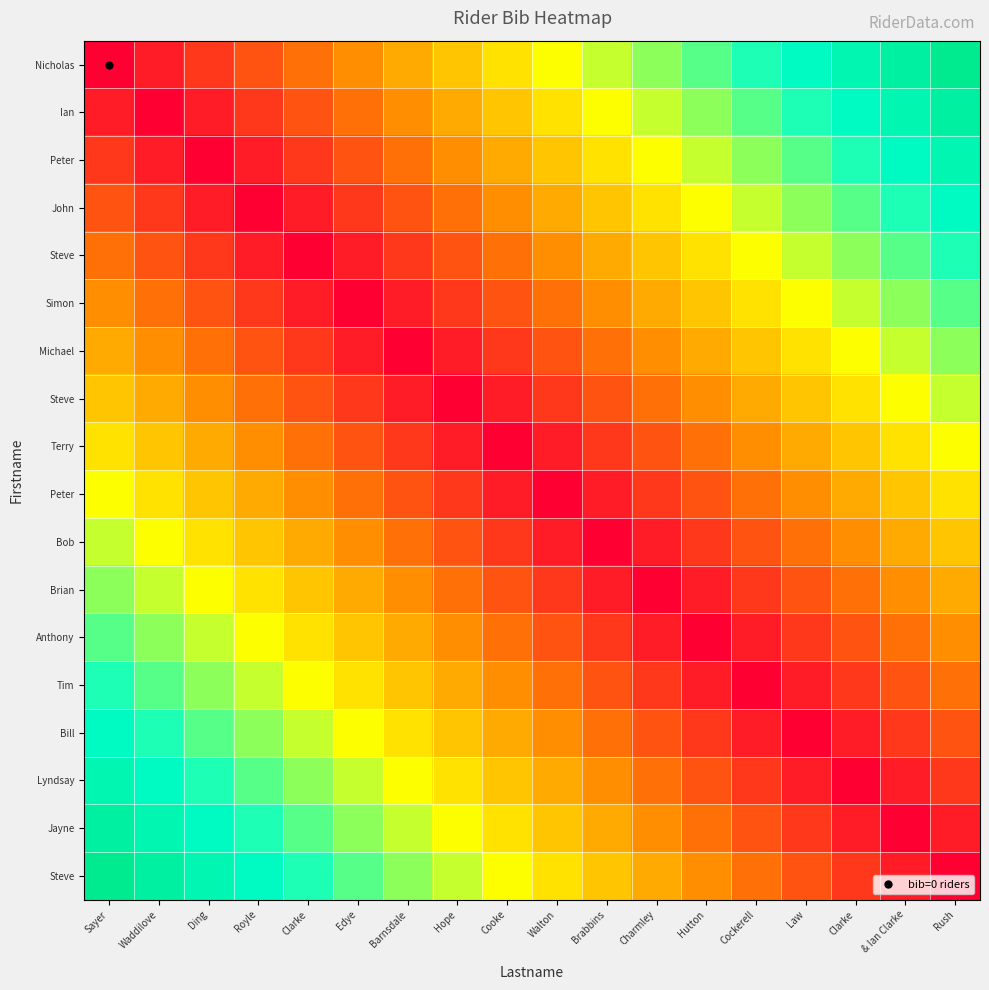

At which category does the chart reach its peak across all series?

Rush